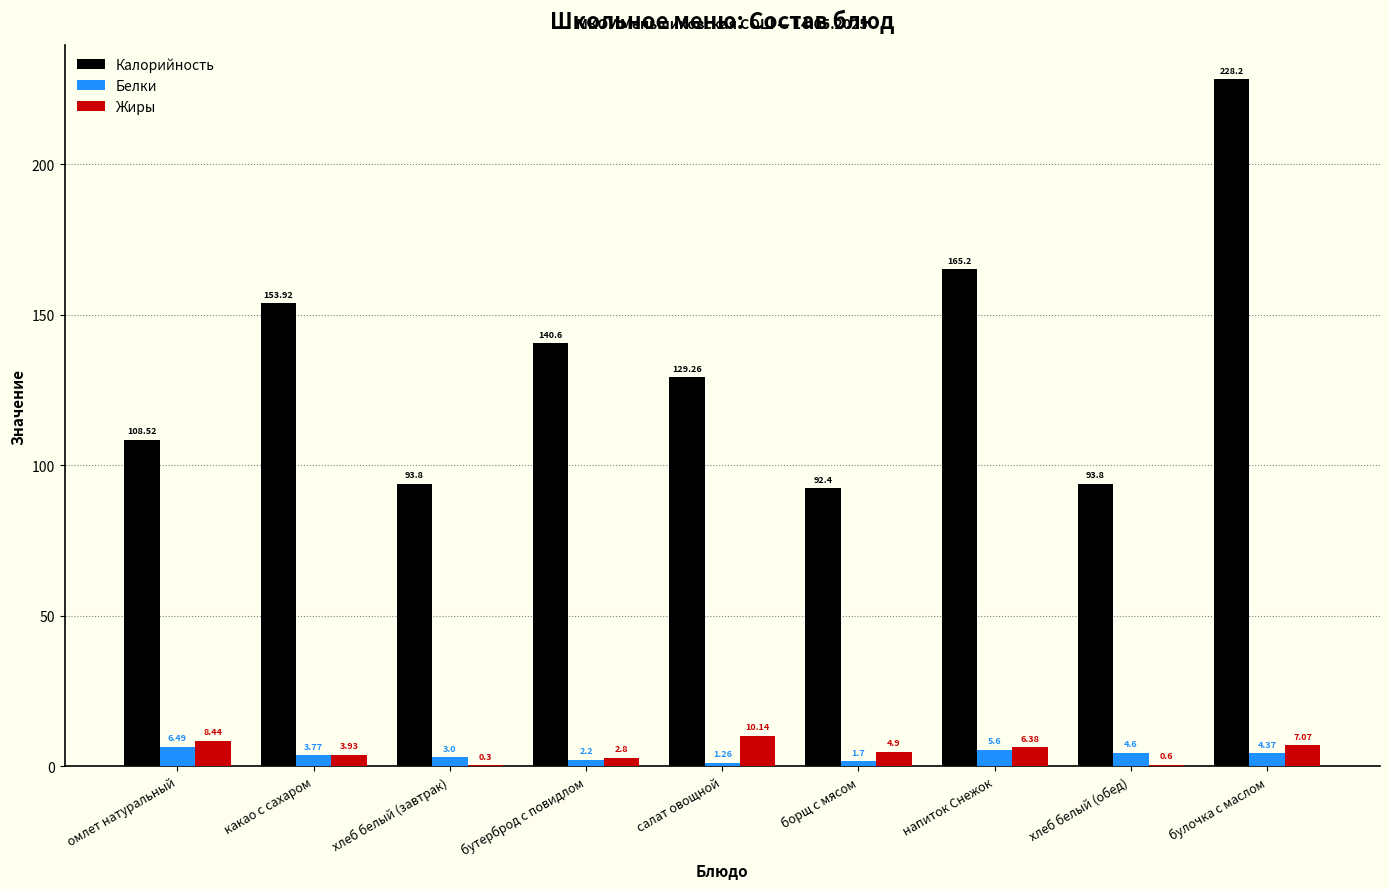

At which category does the chart reach its peak across all series?

булочка с маслом